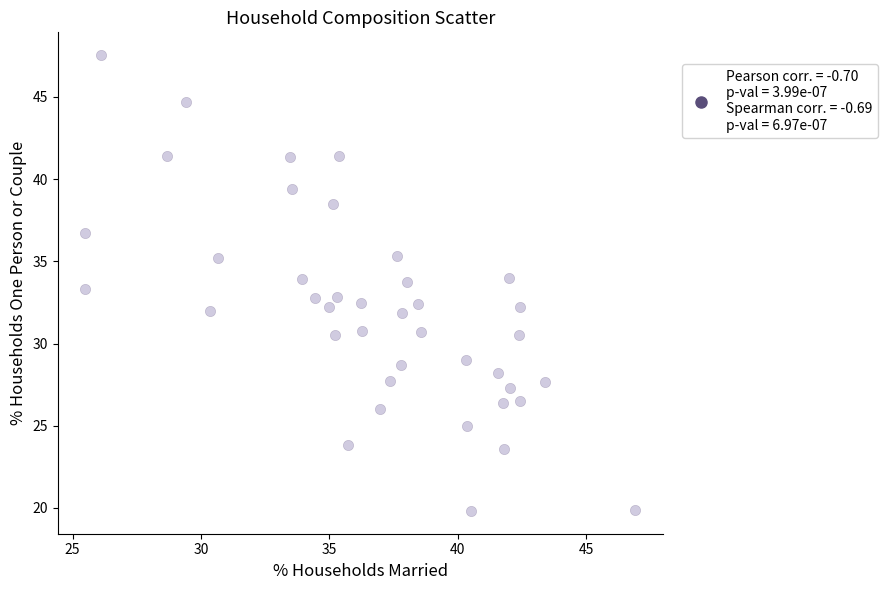

What is the range of X values (max minus min)?

21.4